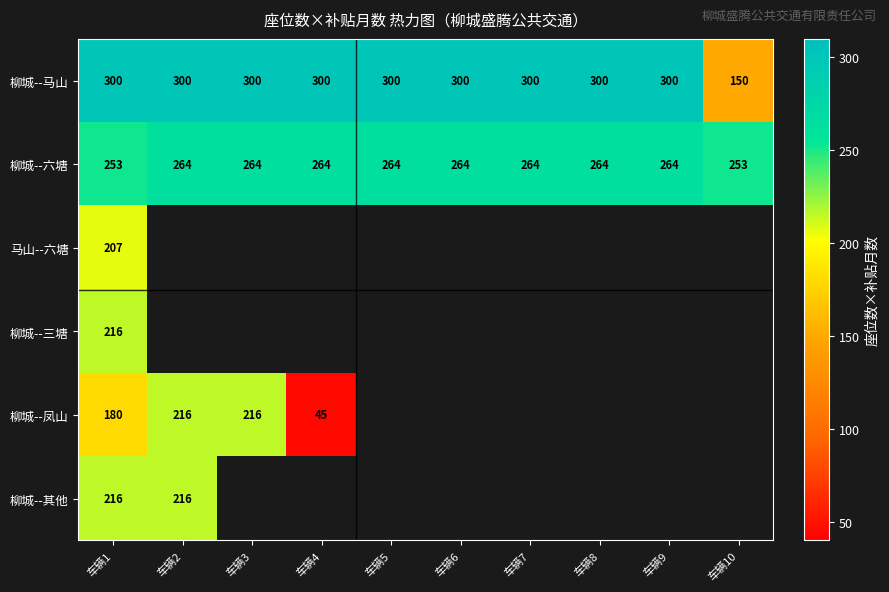

What is the maximum value for 柳城--六塘?

264